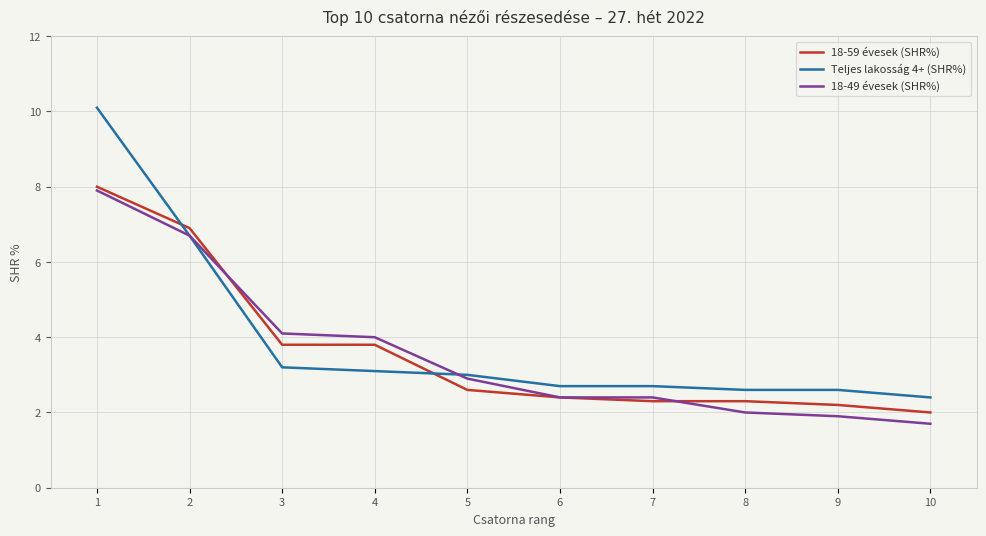

Is it true that 18-59 évesek (SHR%) equals 1.2 at 4?

False